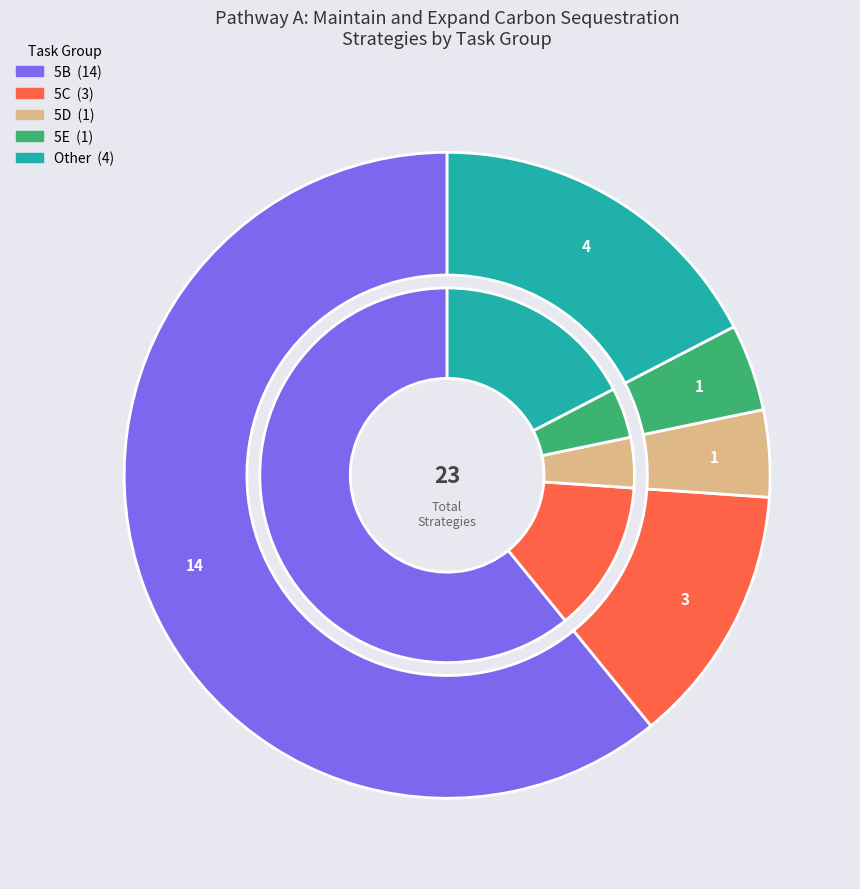

To the nearest percent, what is the difference between the largest and smallest slice percentages?

57%